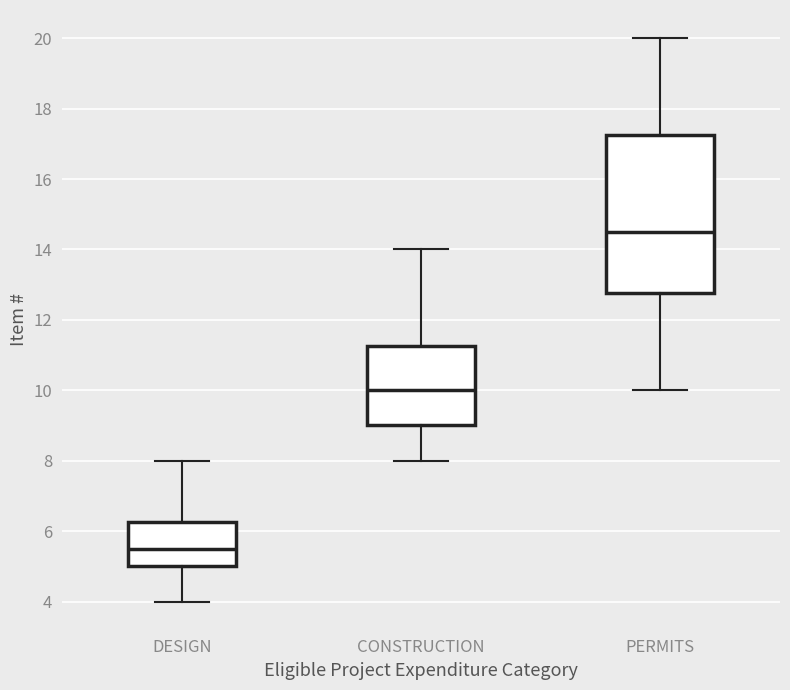

Reading left to right, read every box against the y-axis: the position of its median line, the range the box covers, and the ends of its whiskers. The values are not printed on the chart, so give them approximately, as read against the axis.

DESIGN: median 5.6, box 5.0 to 6.2, whiskers 4.0 to 8.0
CONSTRUCTION: median 10.0, box 9.0 to 11.2, whiskers 8.0 to 14.0
PERMITS: median 14.6, box 12.8 to 17.2, whiskers 10.0 to 20.0